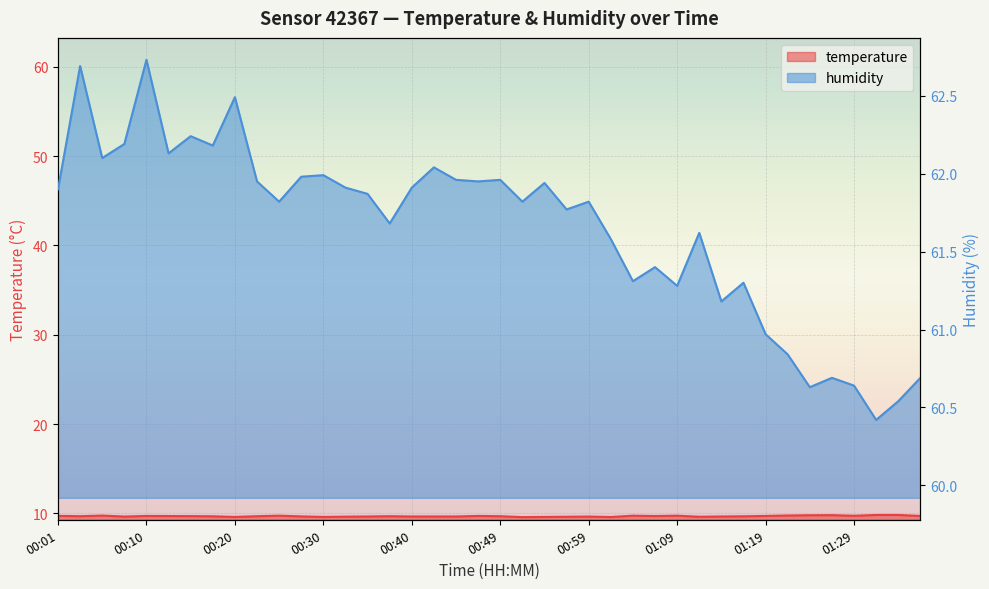

At which label does humidity first exceed 61?

00:01